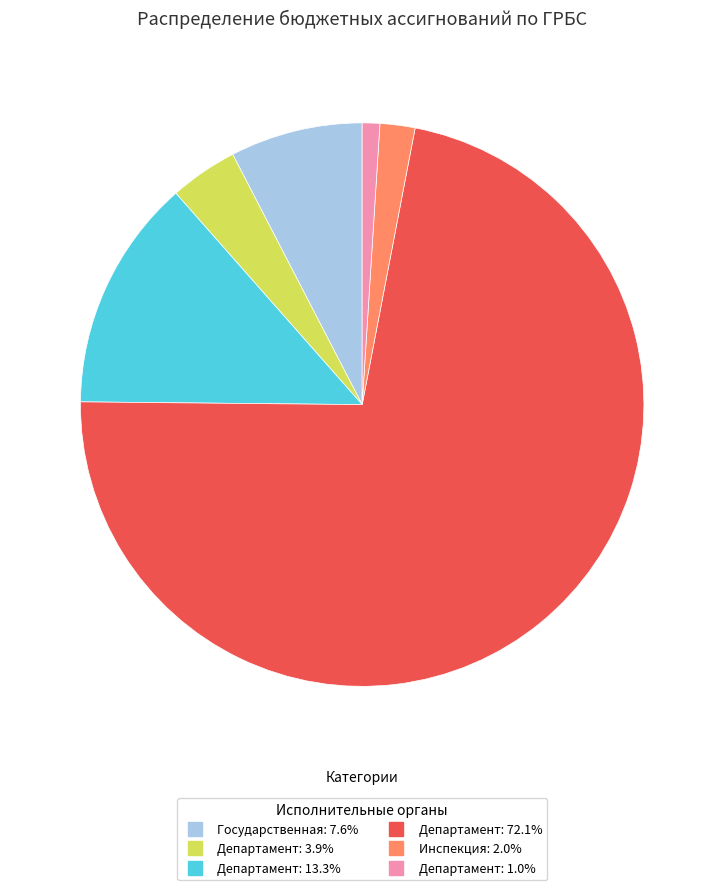

Does any single category account for the majority?

Yes